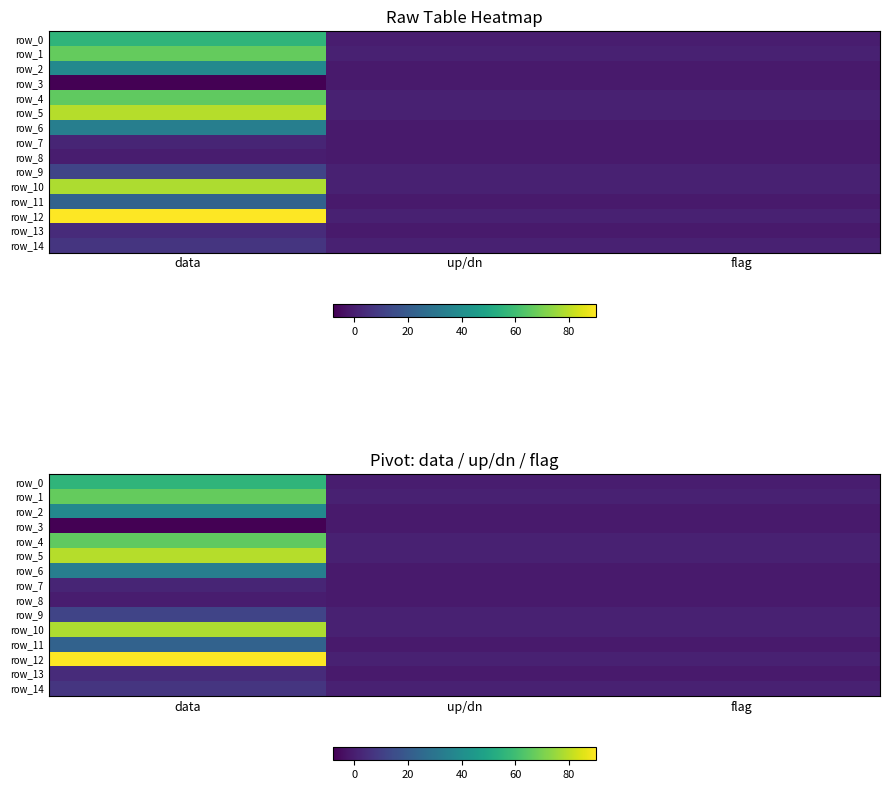

Which series changed the most between data and up/dn?

row_12